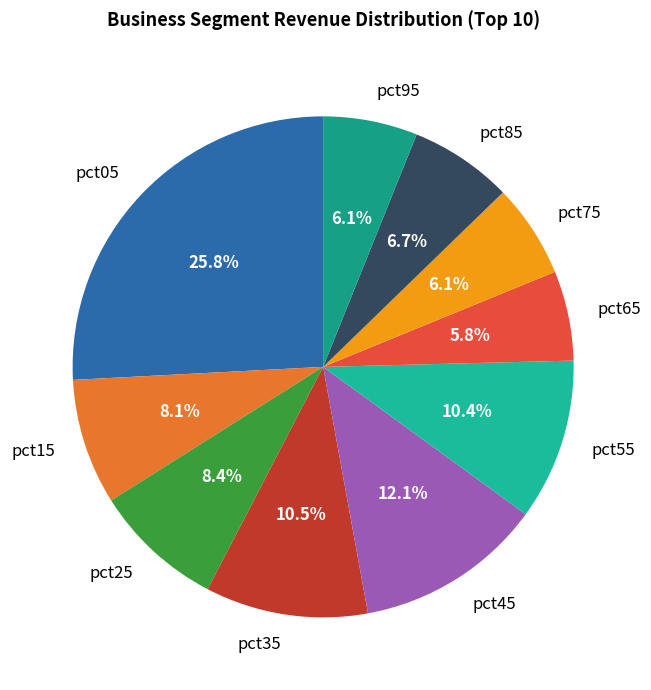

How many slices are in this pie chart?

10